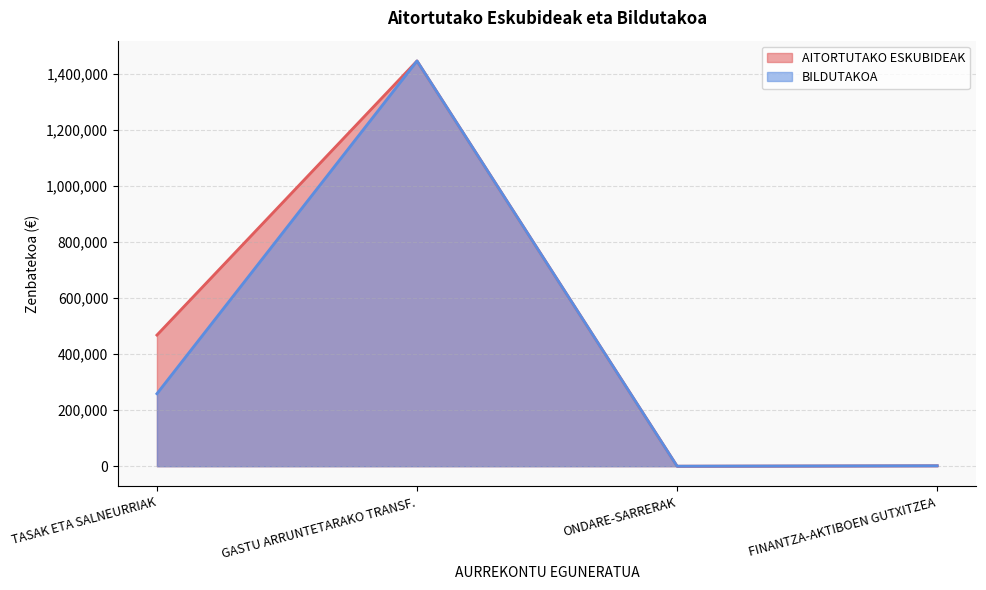

Which series has the largest total across all categories?

AITORTUTAKO ESKUBIDEAK